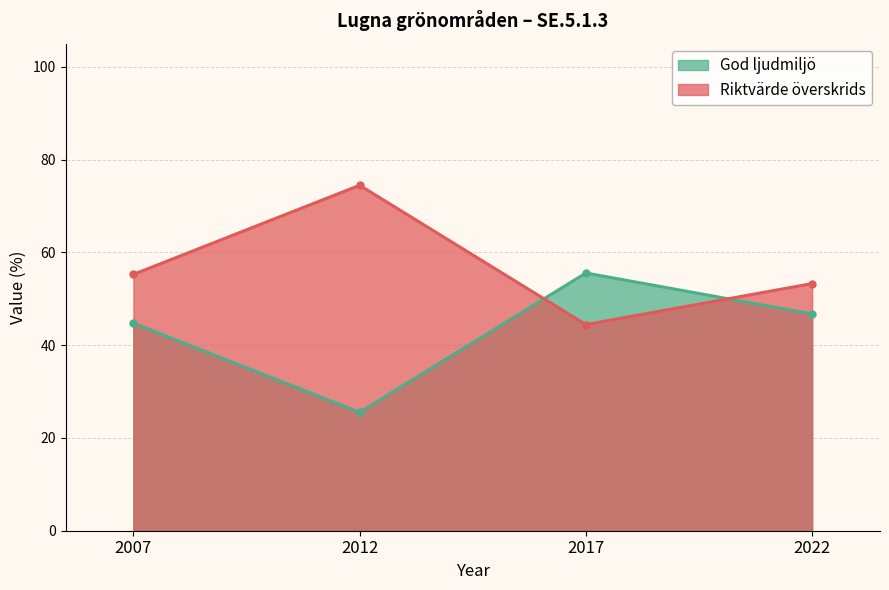

Which series changed the most between 2007 and 2012?

Riktvärde överskrids